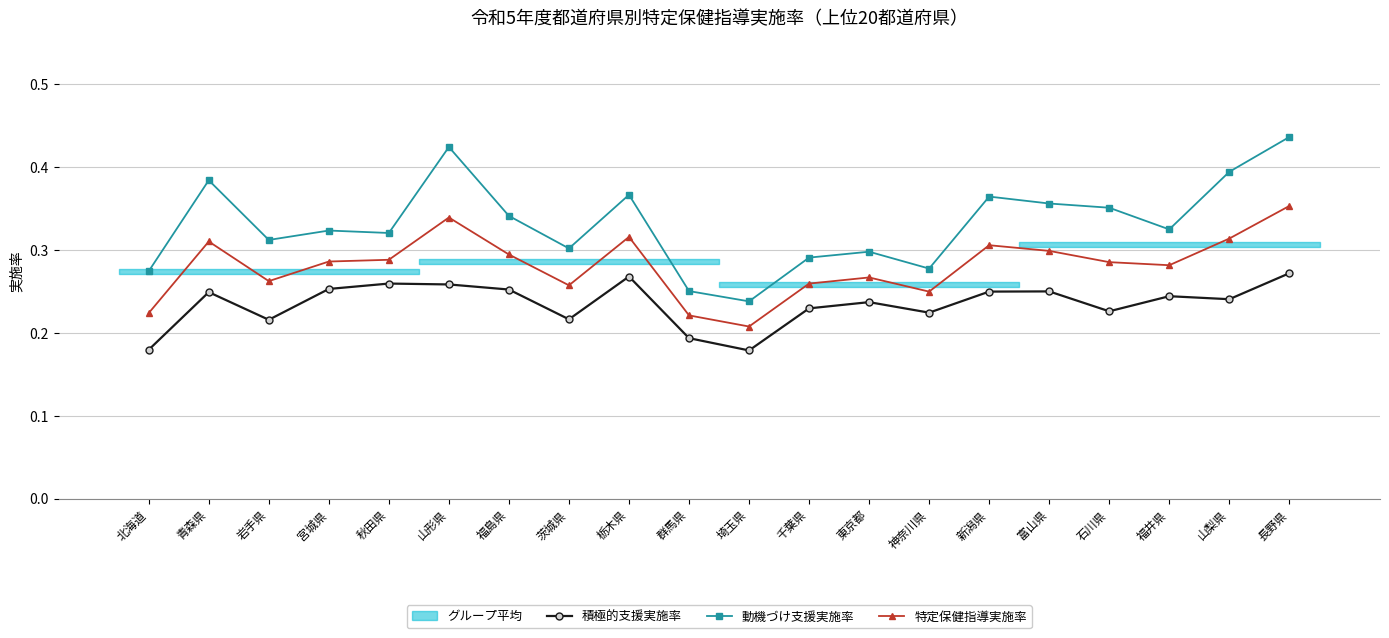

What is the minimum value for 動機づけ支援実施率?

0.2